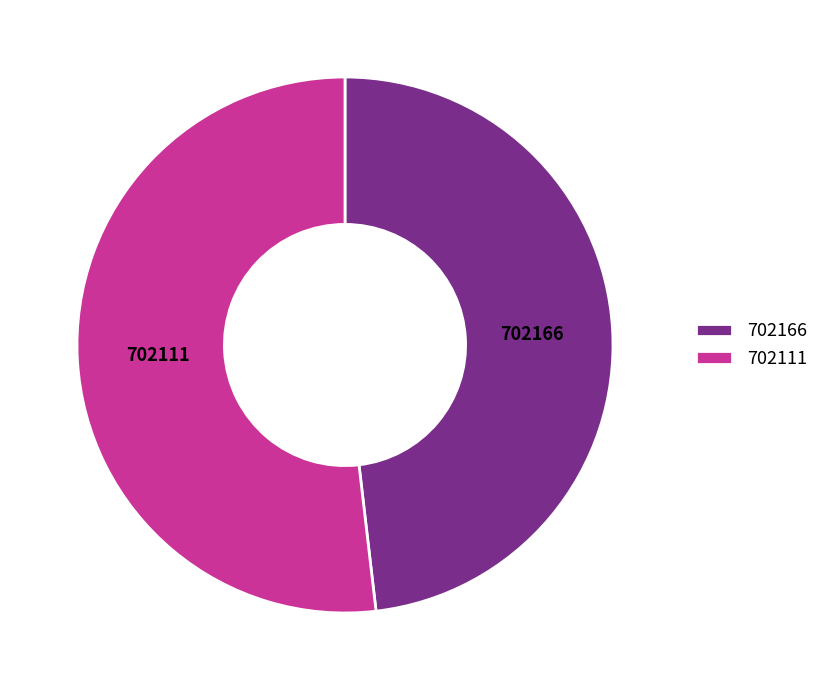

Approximately how many times larger is the value at 702111 compared to 702166?

1.1